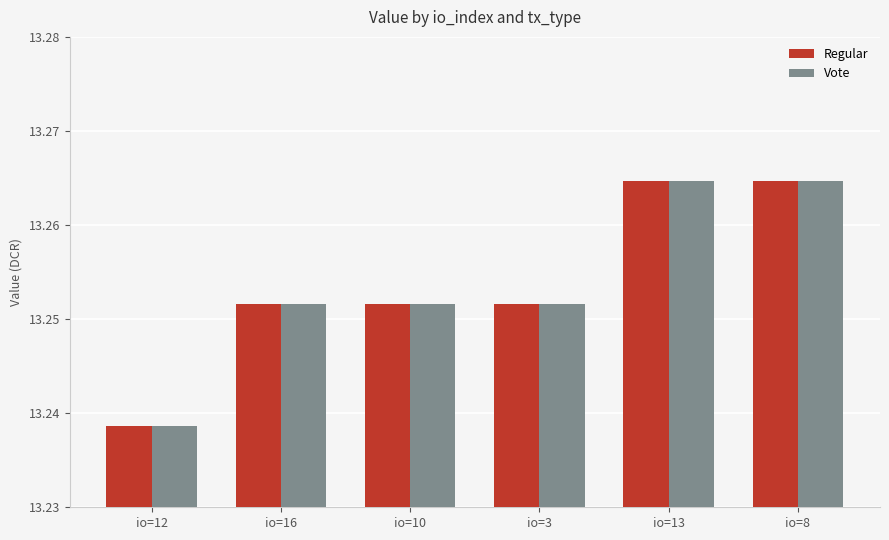

At how many categories does at least one series exceed 13?

6